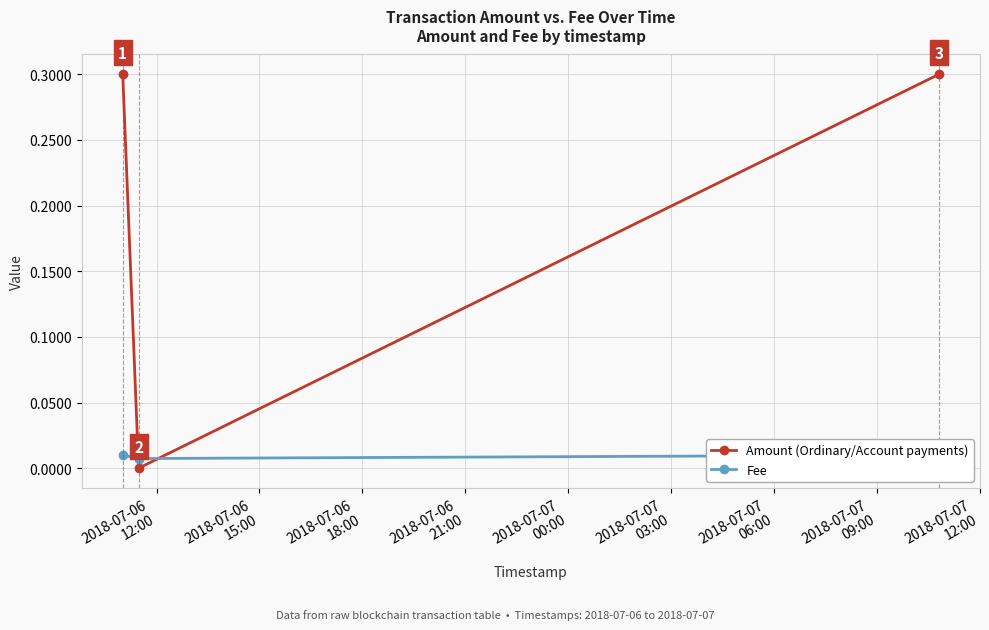

Count the Amount (Ordinary/Account payments) values in the range 0 to 1.

3